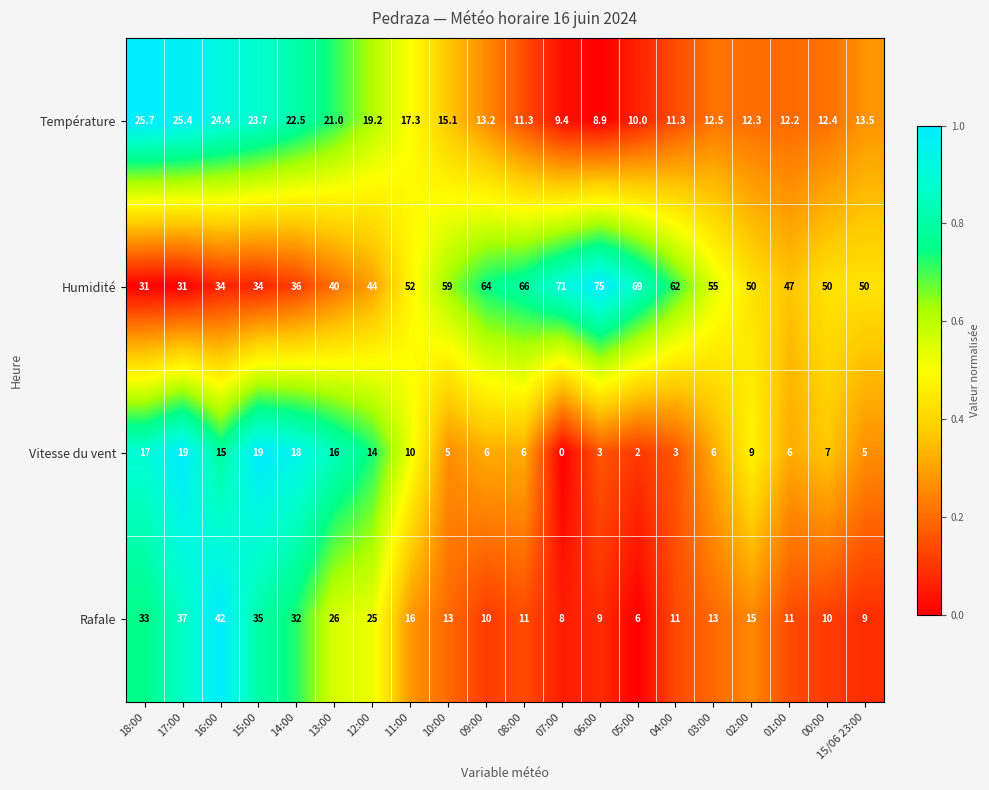

At which category is the sum across all series the highest?

16:00